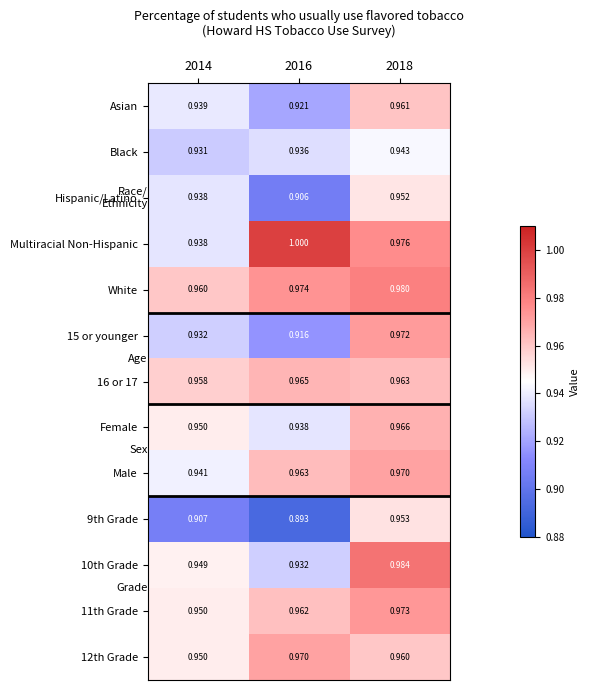

What is the greatest value displayed?

1.0